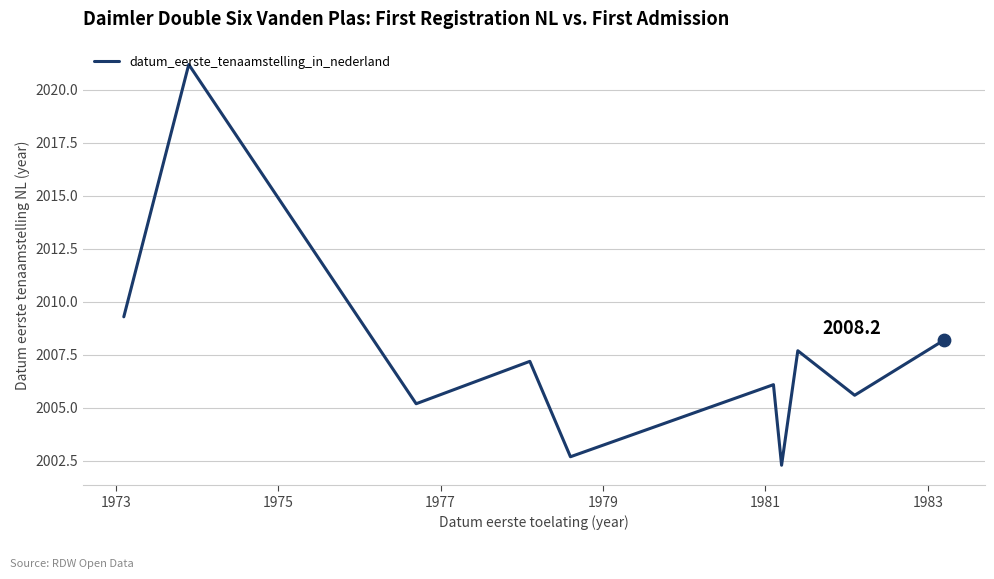

Approximately how many times larger is the value at 1979 compared to 1977?

1.0